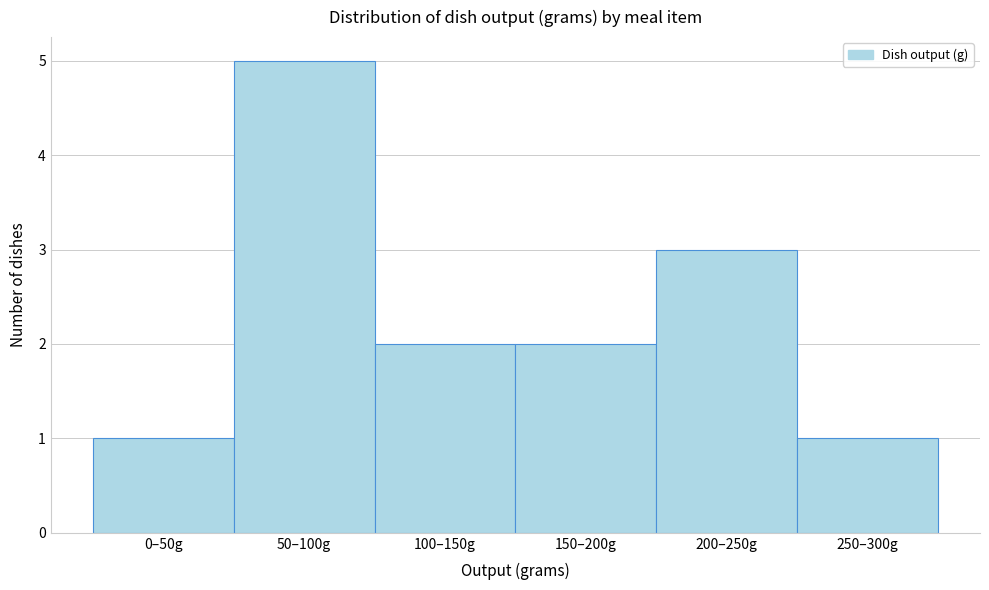

Reading left to right, extract all data points from this chart.

1	5	2	2	3	1